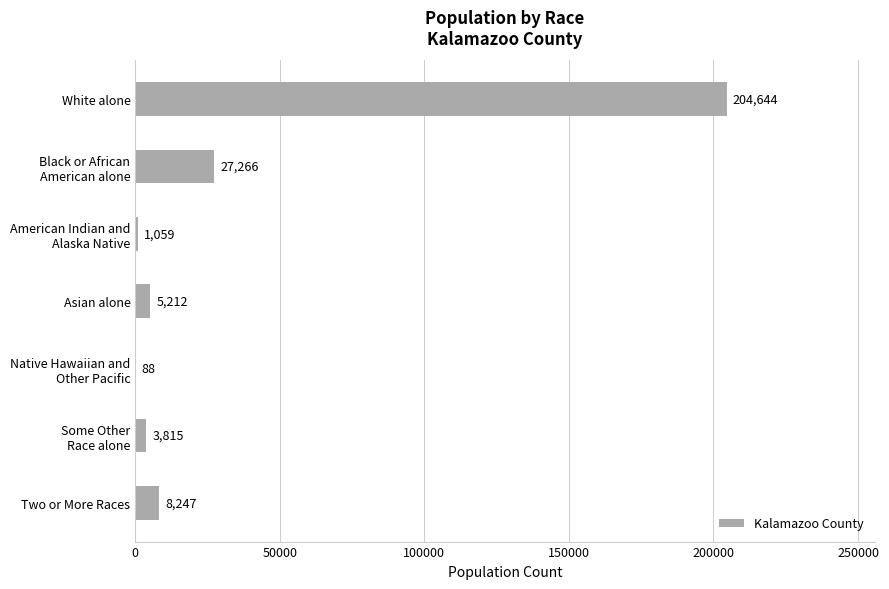

True or false: the data shows 44488 at White alone.

False